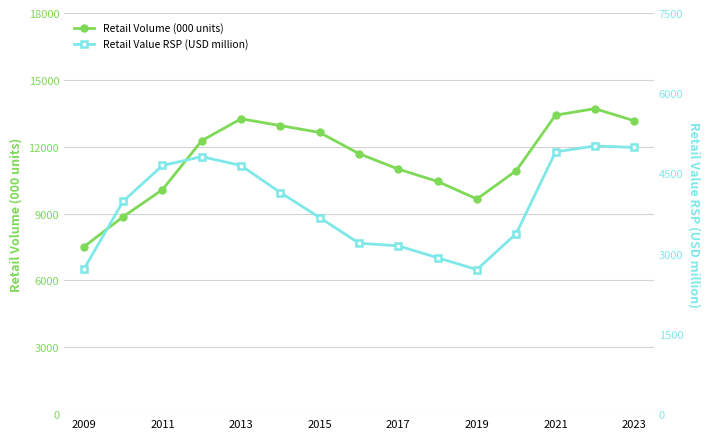

What is the difference between the maximum and second lowest values in the Retail Value RSP (USD million) series?

2304.8